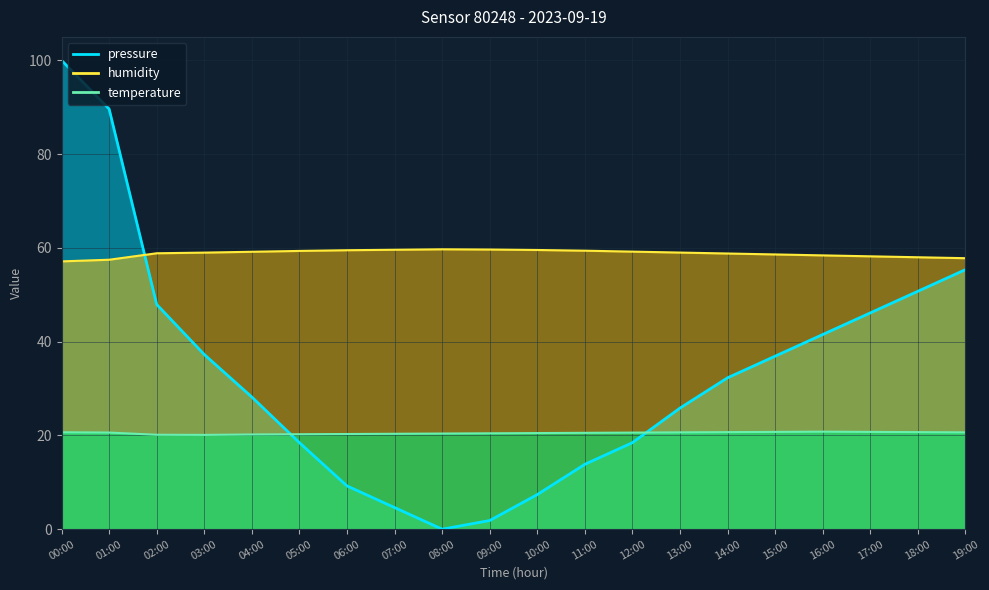

What is the sum of the pressure values at 04:00 and 14:00?

60.5